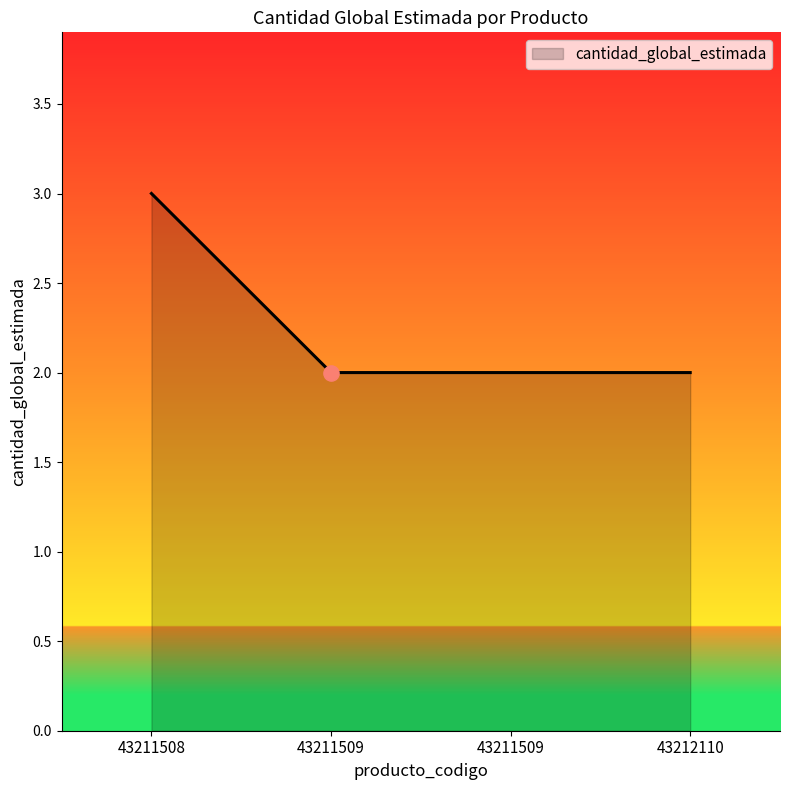

How many lines are shown in the chart?

1